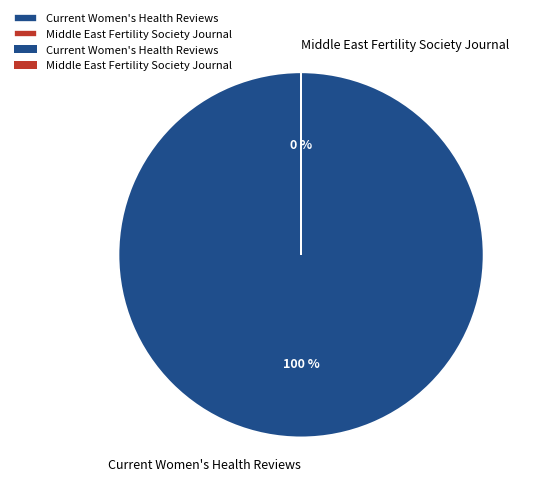

Which slice is the smallest?

Middle East Fertility Society Journal